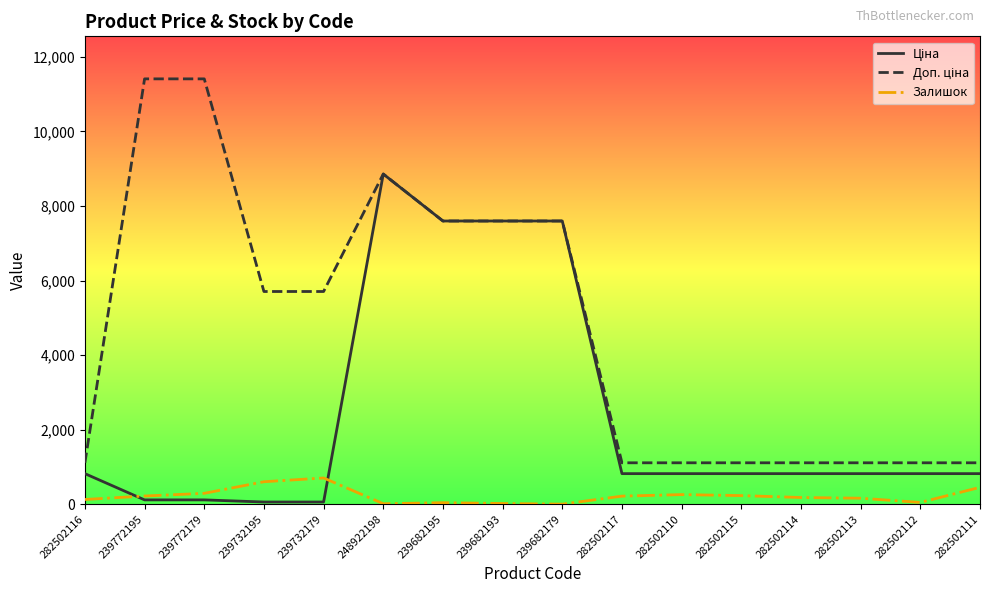

What is the spread (max minus min) of values at 282502111?

658.2